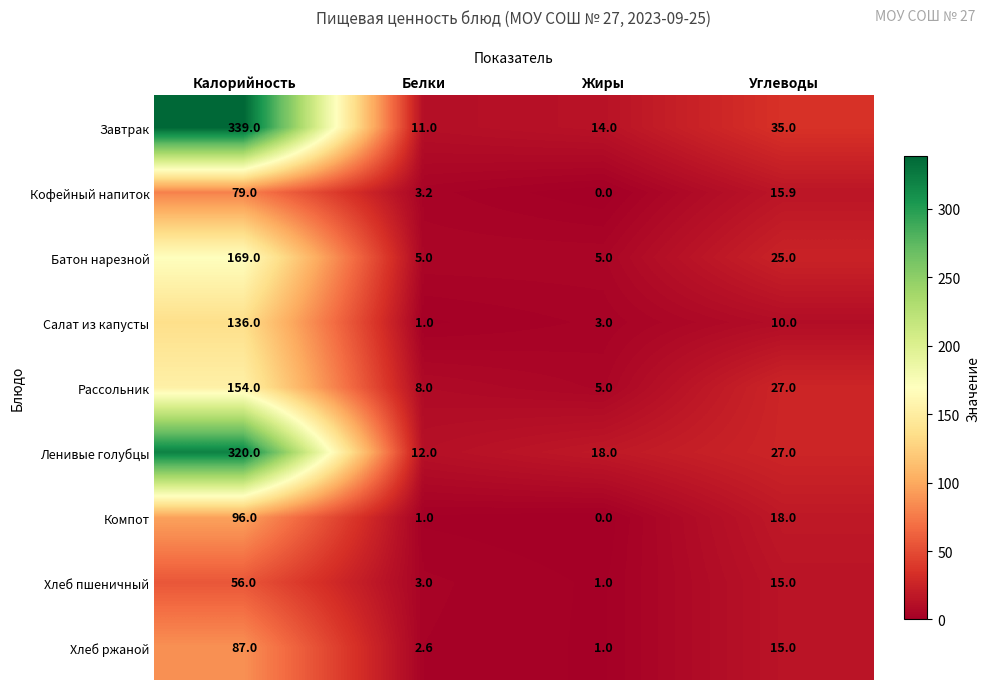

The value of Завтрак at Жиры is 20.2. True or false?

False